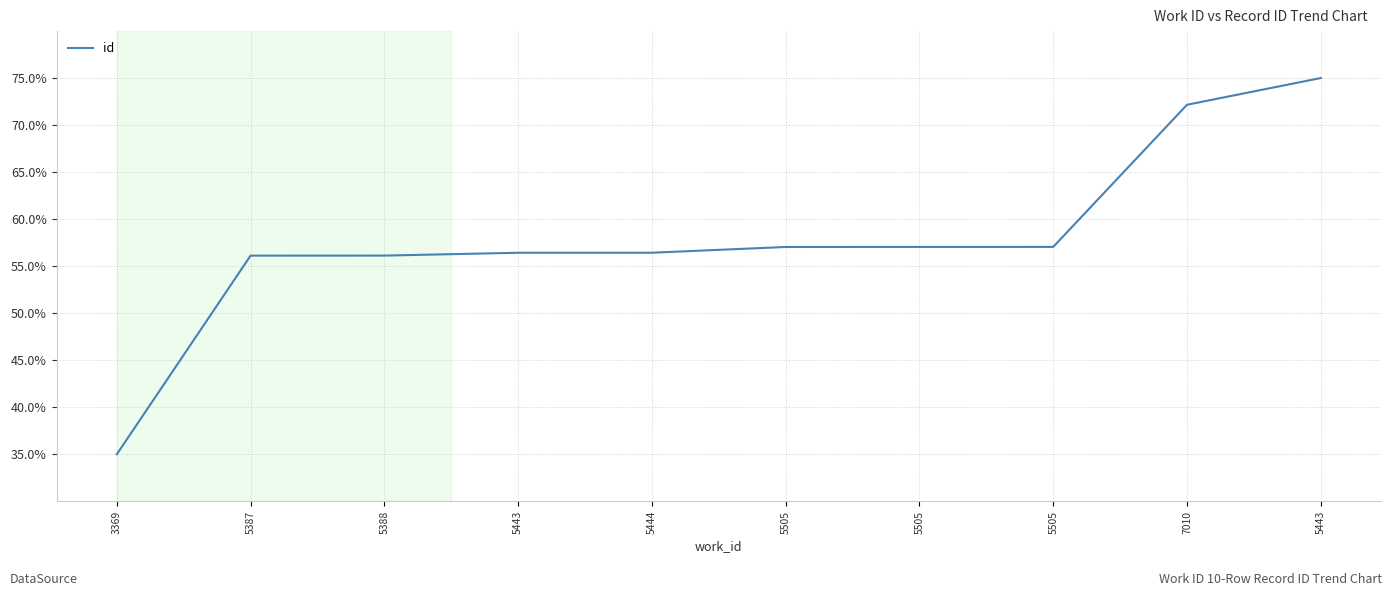

How many lines are shown in the chart?

1